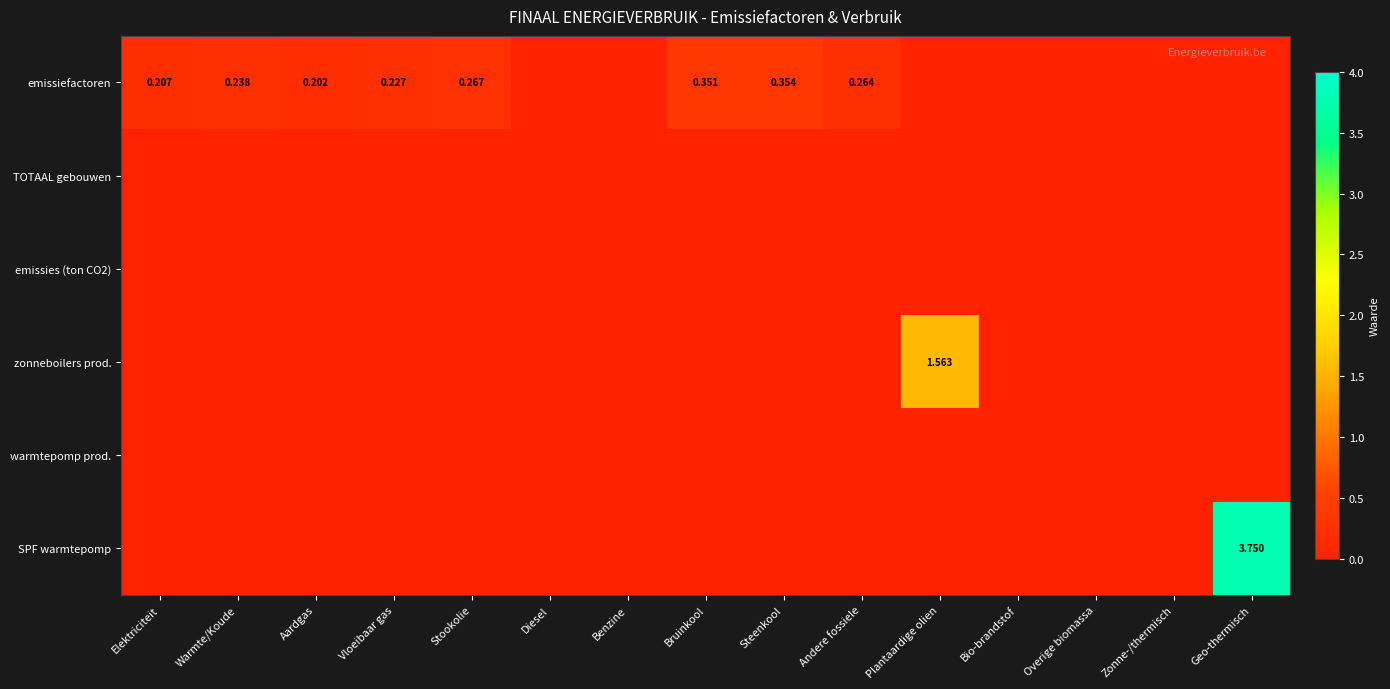

The emissiefactoren series shows 0.0 at Zonne-/thermisch. True or false?

True